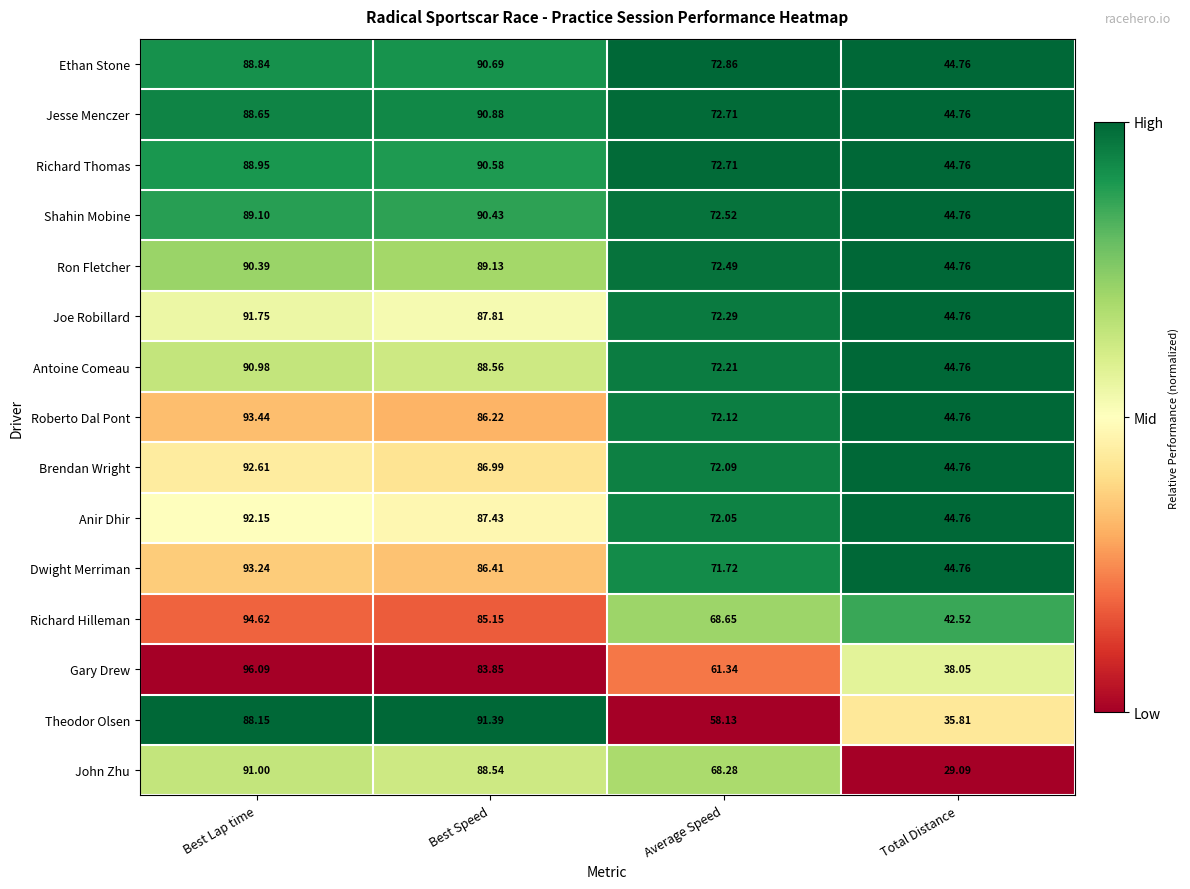

Which category has the highest value across all series?

Best Lap time